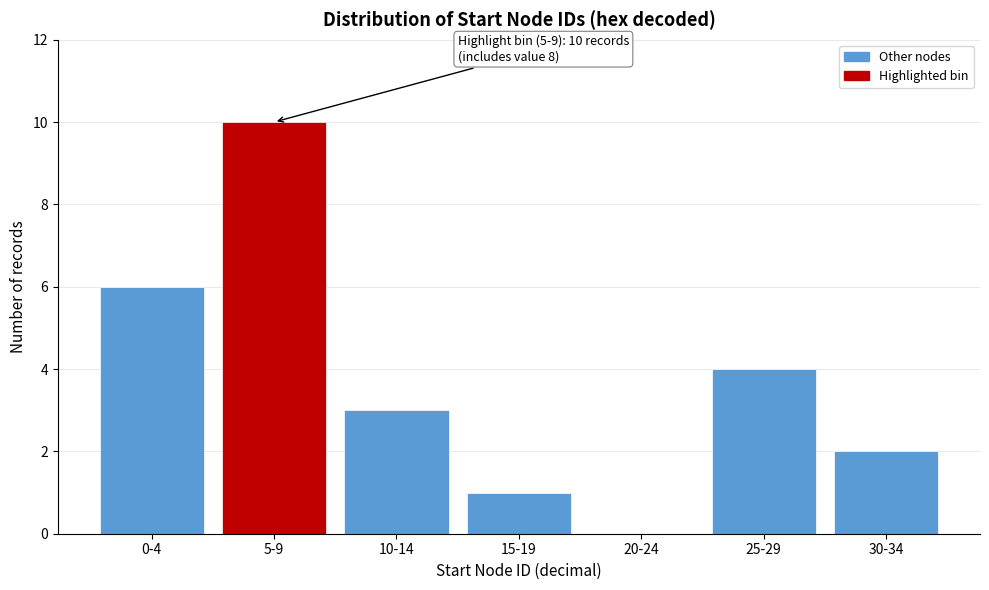

Reading left to right, list all the values displayed in this chart.

0-4=6	5-9=10	10-14=3	15-19=1	20-24=0	25-29=4	30-34=2